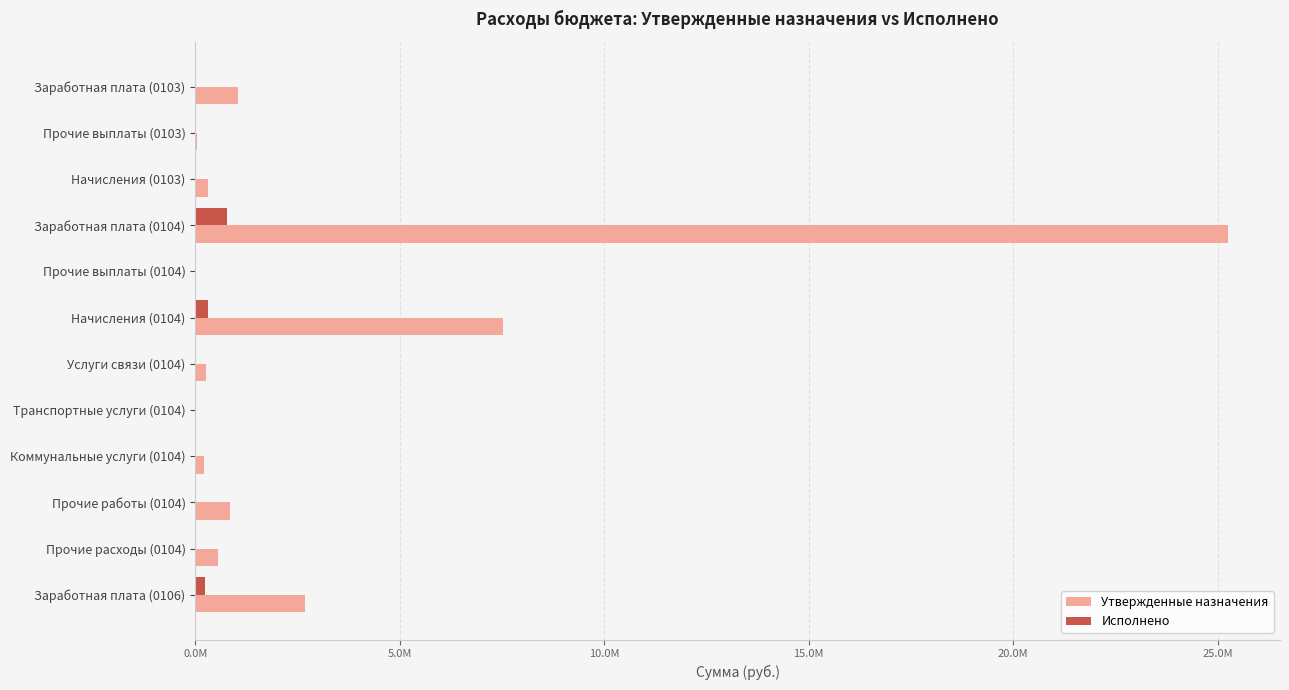

Reading left to right, transcribe all the data shown in this chart.

Утвержденные назначения: 1038902.0	50000.0	313748.0	25258055.4	19400.0	7526574.9	263520.0	22500.0	206000.0	855239.0	561473.0	2681438.0
Исполнено: 28000.0	0.0	3029.0	780121.1	0.0	314675.7	10662.3	0.0	13007.0	2500.0	27855.5	235375.9